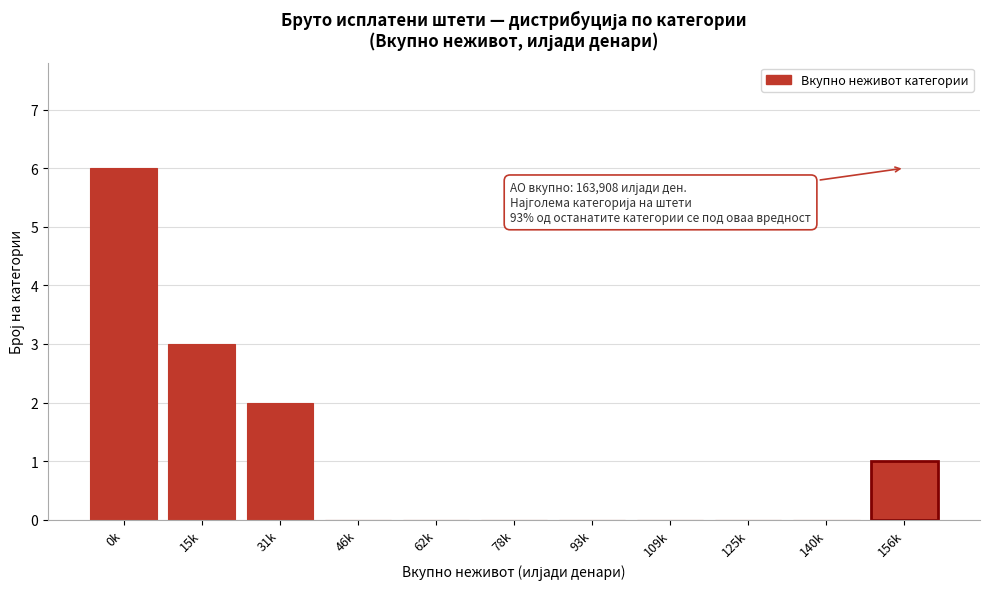

Reading right to left, list all the values displayed in this chart.

156k=1	140k=0	125k=0	109k=0	93k=0	78k=0	62k=0	46k=0	31k=2	15k=3	0k=6